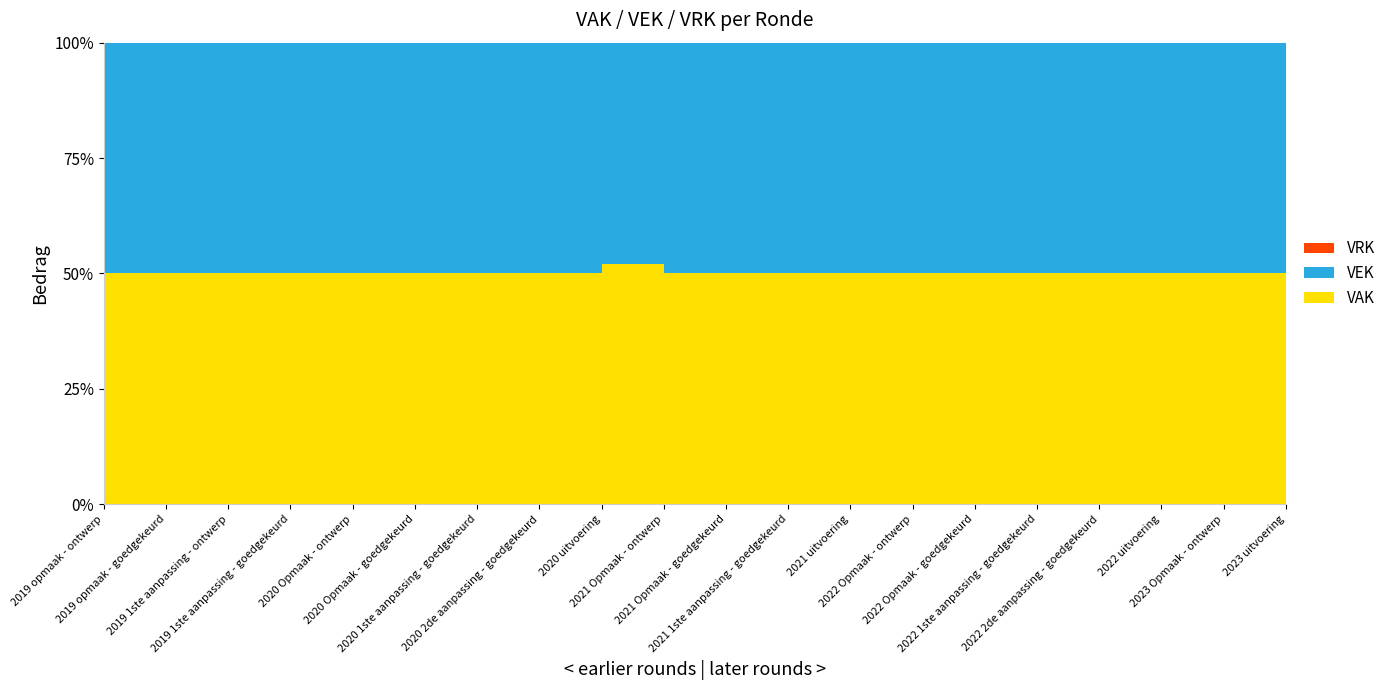

Reading left to right, list all the values displayed in this chart.

VEK: 2019 opmaak - ontwerp=3469	2019 opmaak - goedgekeurd=3469	2019 1ste aanpassing - ontwerp=3594	2019 1ste aanpassing - goedgekeurd=3594	2020 Opmaak - ontwerp=3552	2020 Opmaak - goedgekeurd=3552	2020 1ste aanpassing - goedgekeurd=2905	2020 2de aanpassing - goedgekeurd=2905	2020 uitvoering=2657	2021 Opmaak - ontwerp=3352	2021 Opmaak - goedgekeurd=3352	2021 1ste aanpassing - goedgekeurd=3392	2021 uitvoering=3144	2022 Opmaak - ontwerp=3306	2022 Opmaak - goedgekeurd=3446	2022 1ste aanpassing - goedgekeurd=3446	2022 2de aanpassing - goedgekeurd=3446	2022 uitvoering=3799	2023 Opmaak - ontwerp=3481	2023 uitvoering=3378
VRK: 2019 opmaak - ontwerp=0	2019 opmaak - goedgekeurd=0	2019 1ste aanpassing - ontwerp=0	2019 1ste aanpassing - goedgekeurd=0	2020 Opmaak - ontwerp=0	2020 Opmaak - goedgekeurd=0	2020 1ste aanpassing - goedgekeurd=0	2020 2de aanpassing - goedgekeurd=0	2020 uitvoering=0	2021 Opmaak - ontwerp=0	2021 Opmaak - goedgekeurd=0	2021 1ste aanpassing - goedgekeurd=0	2021 uitvoering=0	2022 Opmaak - ontwerp=0	2022 Opmaak - goedgekeurd=0	2022 1ste aanpassing - goedgekeurd=0	2022 2de aanpassing - goedgekeurd=0	2022 uitvoering=0	2023 Opmaak - ontwerp=0	2023 uitvoering=0
VAK: 2019 opmaak - ontwerp=3469	2019 opmaak - goedgekeurd=3469	2019 1ste aanpassing - ontwerp=3594	2019 1ste aanpassing - goedgekeurd=3594	2020 Opmaak - ontwerp=3552	2020 Opmaak - goedgekeurd=3552	2020 1ste aanpassing - goedgekeurd=2905	2020 2de aanpassing - goedgekeurd=2905	2020 uitvoering=2871	2021 Opmaak - ontwerp=3352	2021 Opmaak - goedgekeurd=3352	2021 1ste aanpassing - goedgekeurd=3392	2021 uitvoering=3151	2022 Opmaak - ontwerp=3306	2022 Opmaak - goedgekeurd=3446	2022 1ste aanpassing - goedgekeurd=3446	2022 2de aanpassing - goedgekeurd=3446	2022 uitvoering=3829	2023 Opmaak - ontwerp=3481	2023 uitvoering=3559